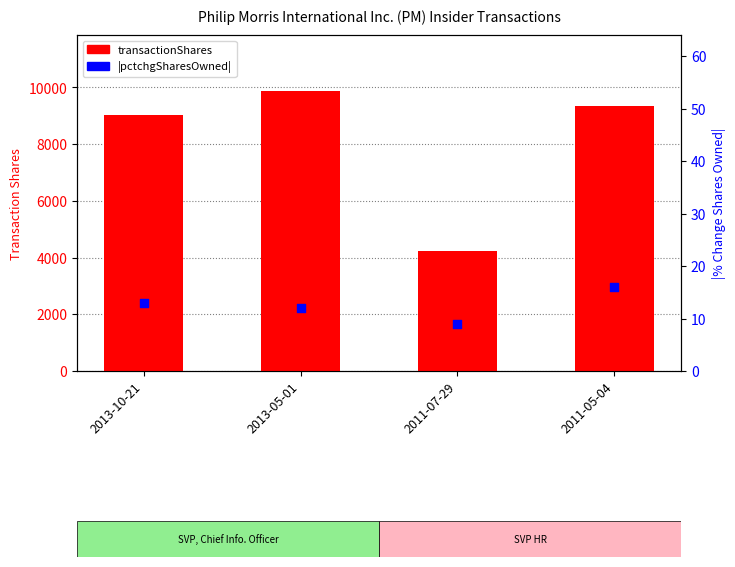

At how many categories does at least one series exceed 5248?

3